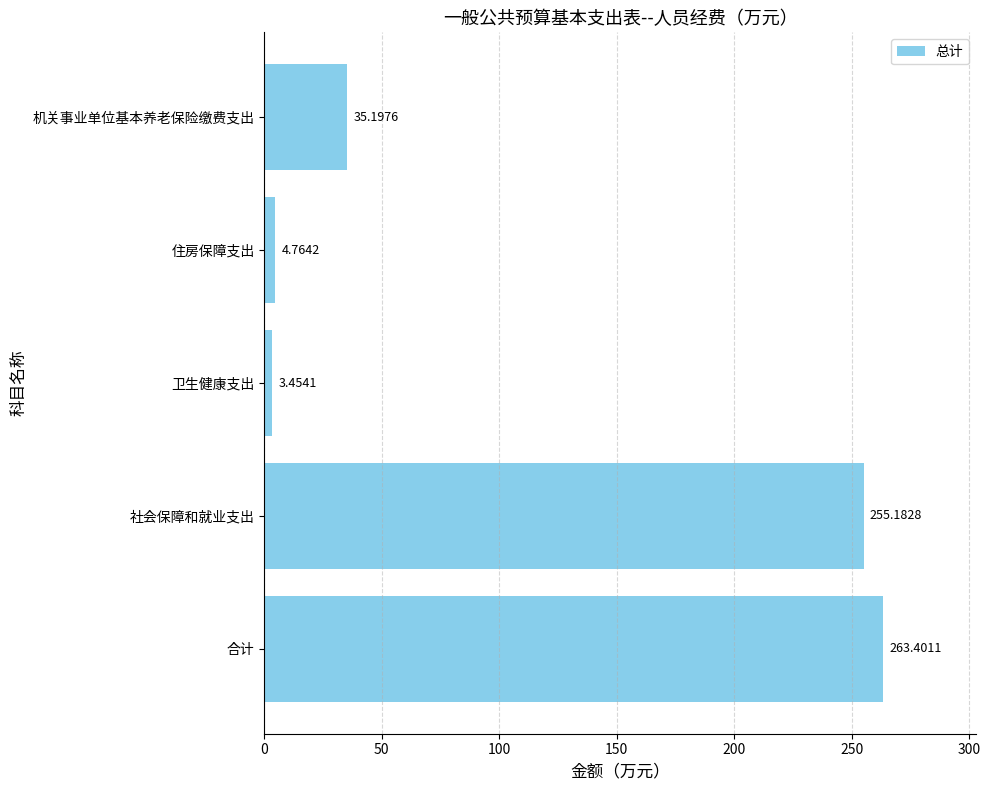

What is the sum of the values at 社会保障和就业支出 and 合计?

518.6